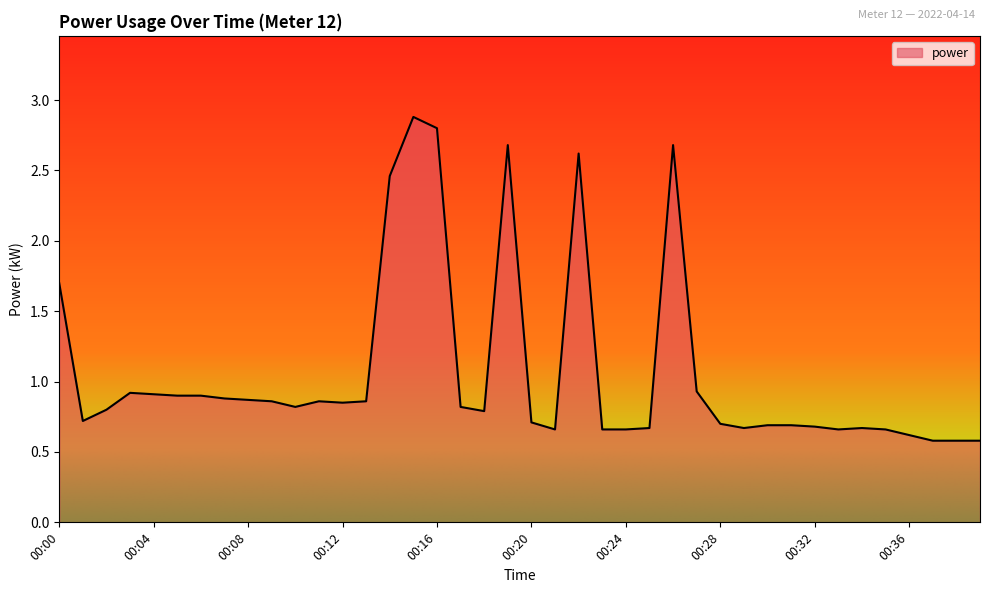

What is the maximum value shown in the chart?

2.9